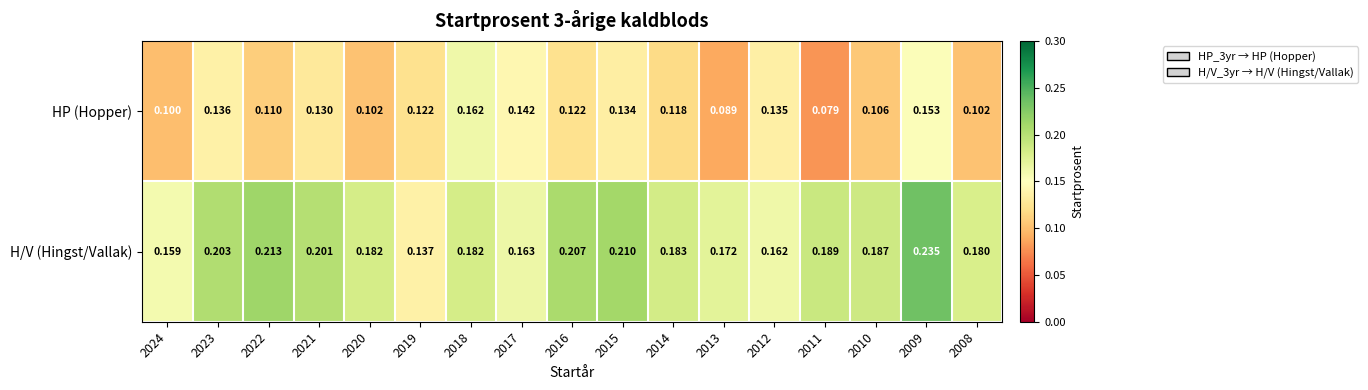

List the series in order of their overall mean, lowest first.

HP (Hopper), H/V (Hingst/Vallak)